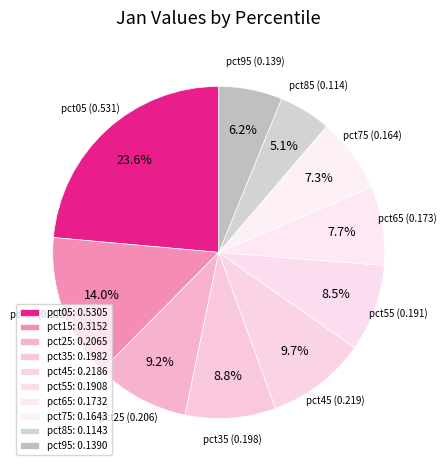

To the nearest percent, what percentage of the pie is pct95?

6%